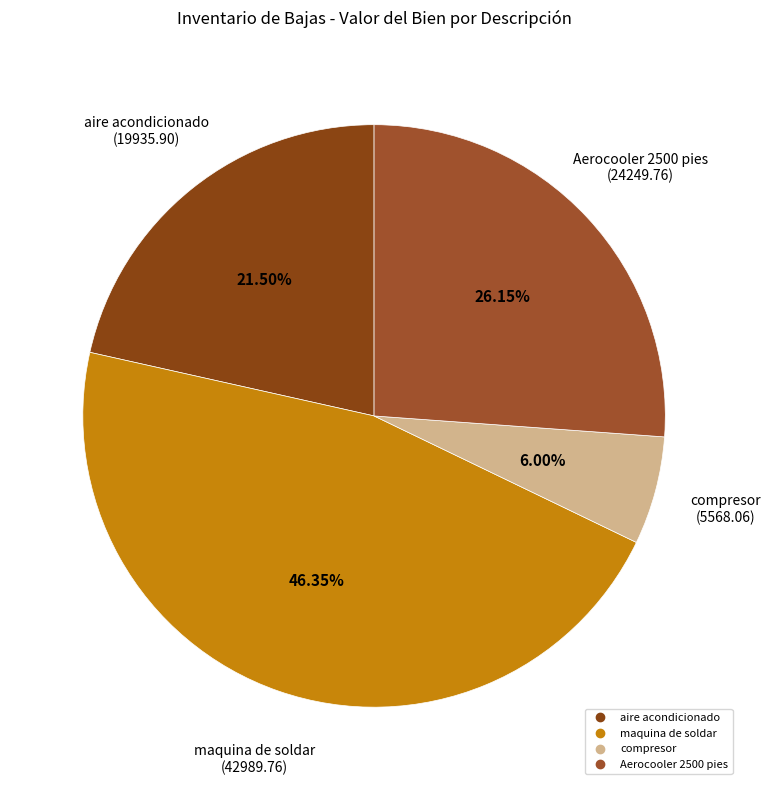

Is there any slice that represents more than half of the pie?

No